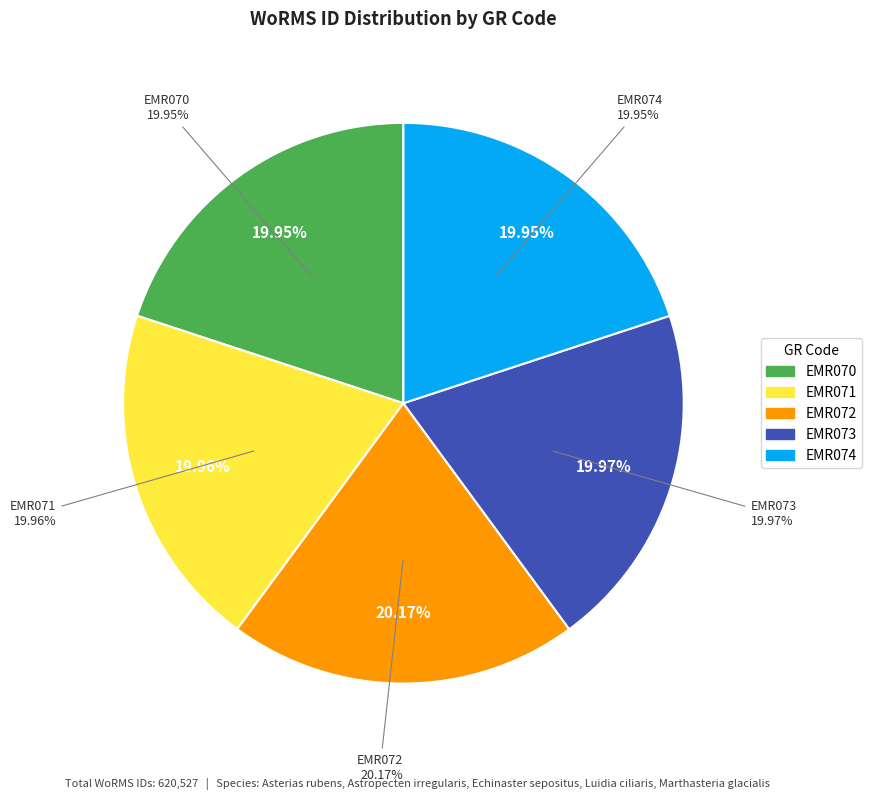

Count the number of slices in the pie.

5